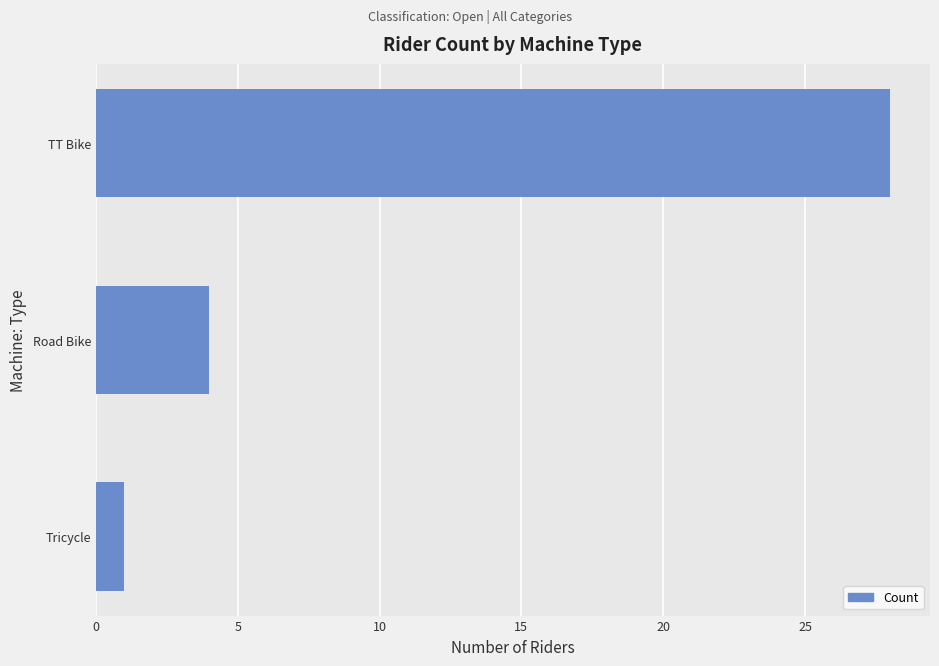

What is the minimum value shown in the chart?

1